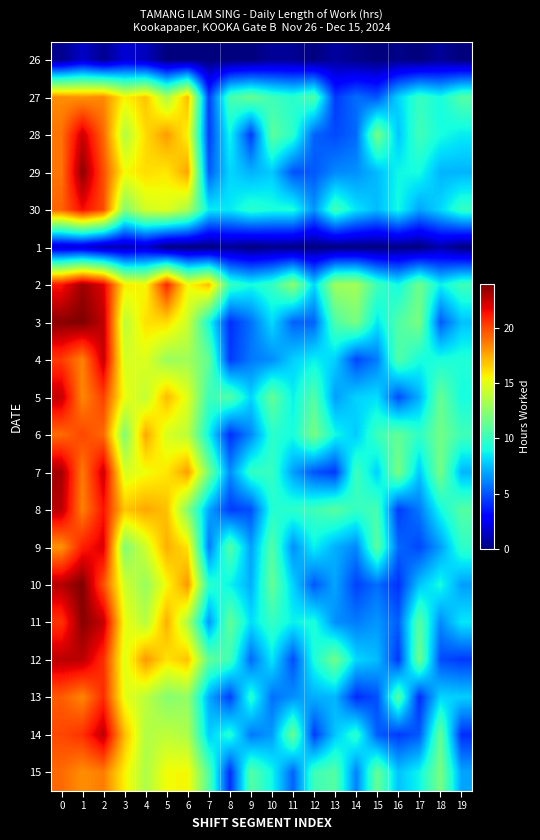

Rank the series at 2 from lowest to highest value.

26, 1, 27, 15, 6, 28, 10, 29, 30, 5, 12, 13, 8, 2, 9, 7, 11, 4, 3, 14